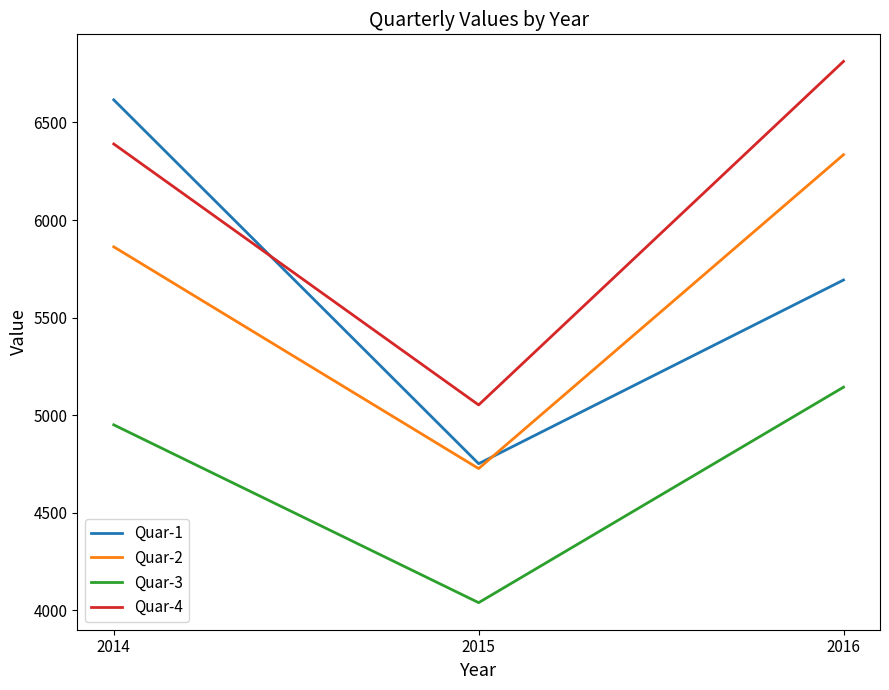

At which label does Quar-3 reach its minimum?

2015